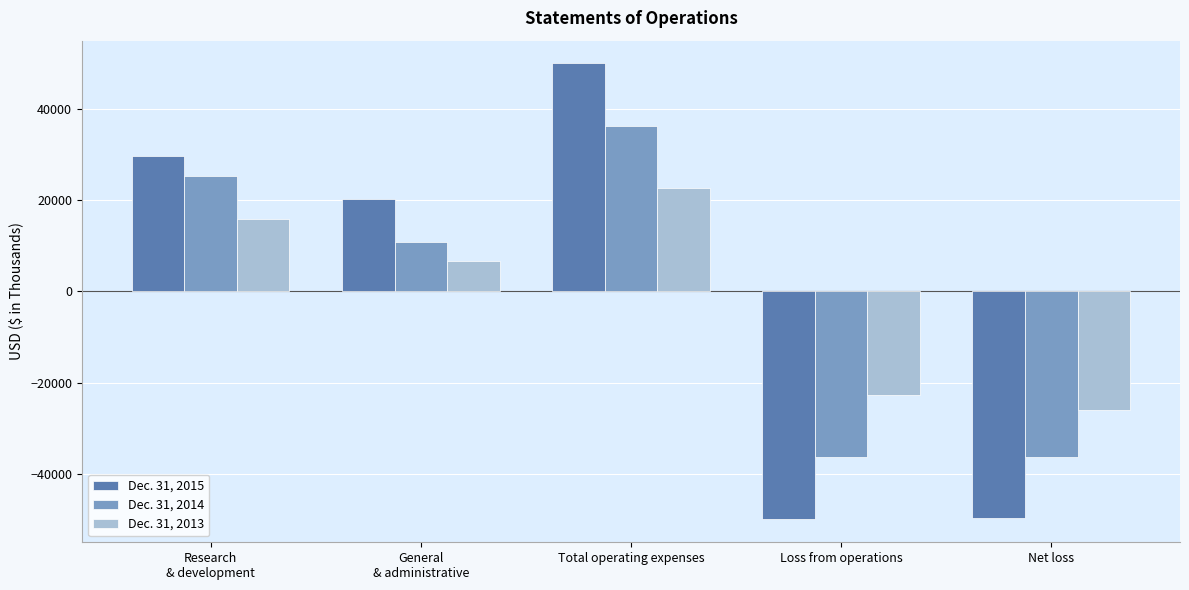

Which series has the largest range (max minus min)?

Dec. 31, 2015